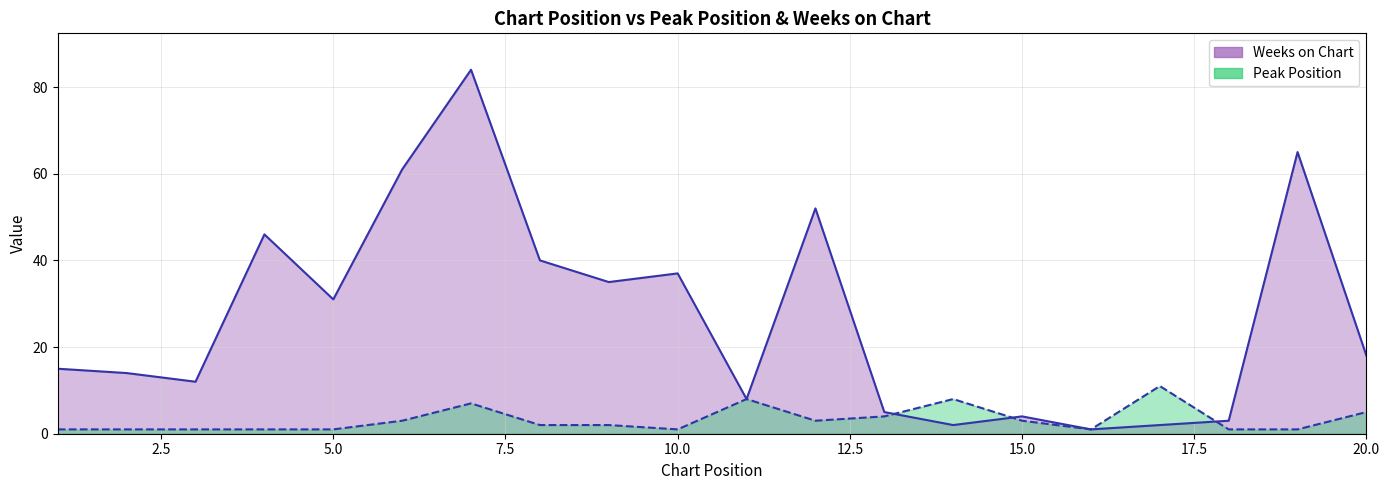

Which series ends up on top after the final intersection of Peak Position (line) and Weeks on Chart (line)?

Weeks on Chart (line)